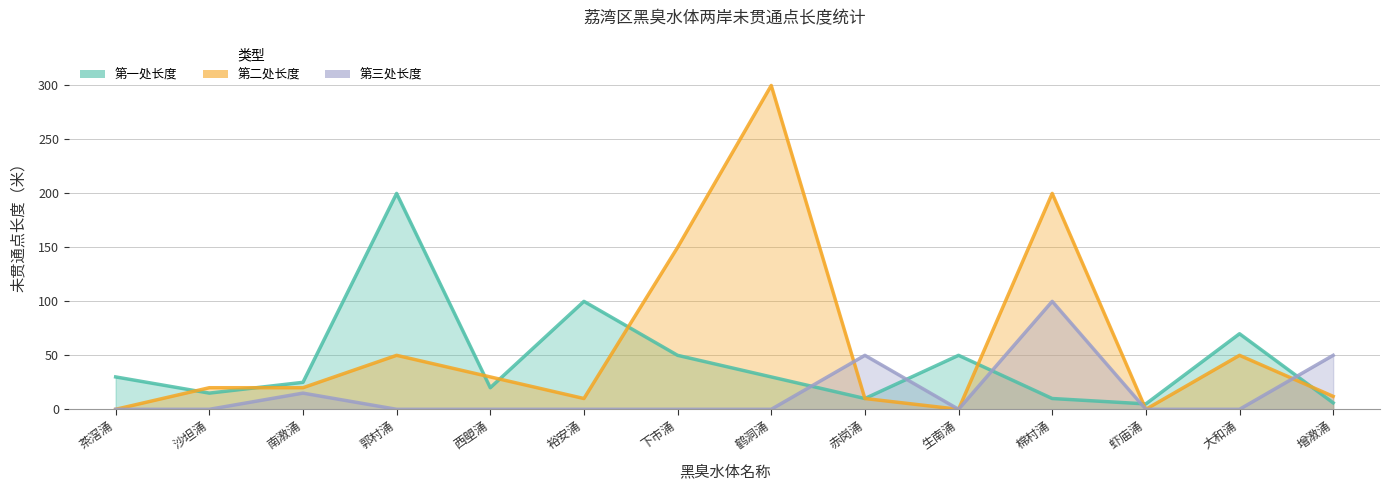

List the series in order of their overall mean, lowest first.

第三处长度, 第一处长度, 第二处长度